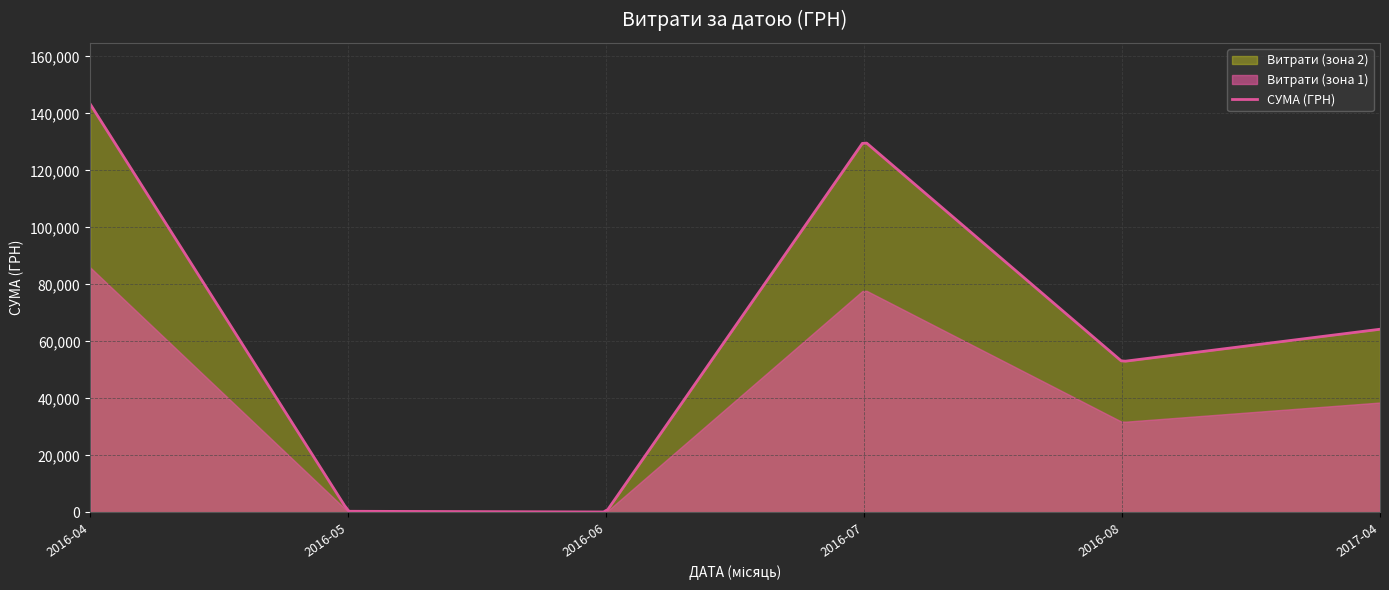

What is the smallest value displayed?

22.5